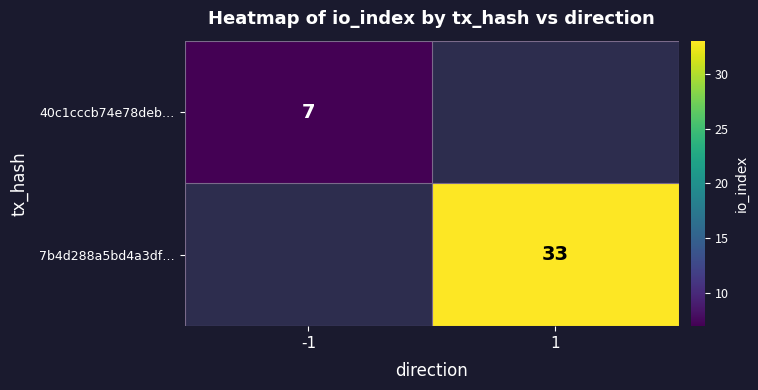

Is the value of 40c1cccb74e78deb… at -1 greater than the value of 7b4d288a5bd4a3df… at 1?

No